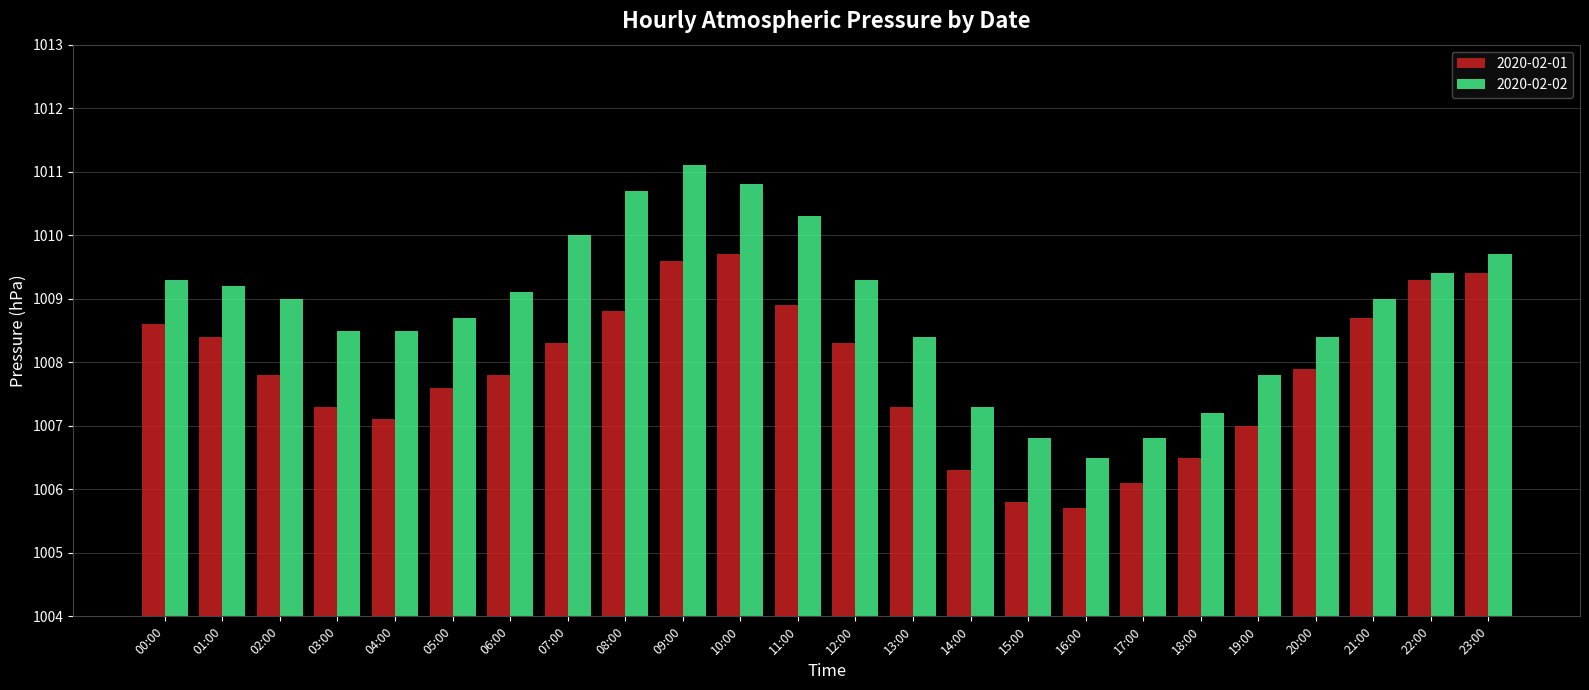

How many groups of bars are there?

24